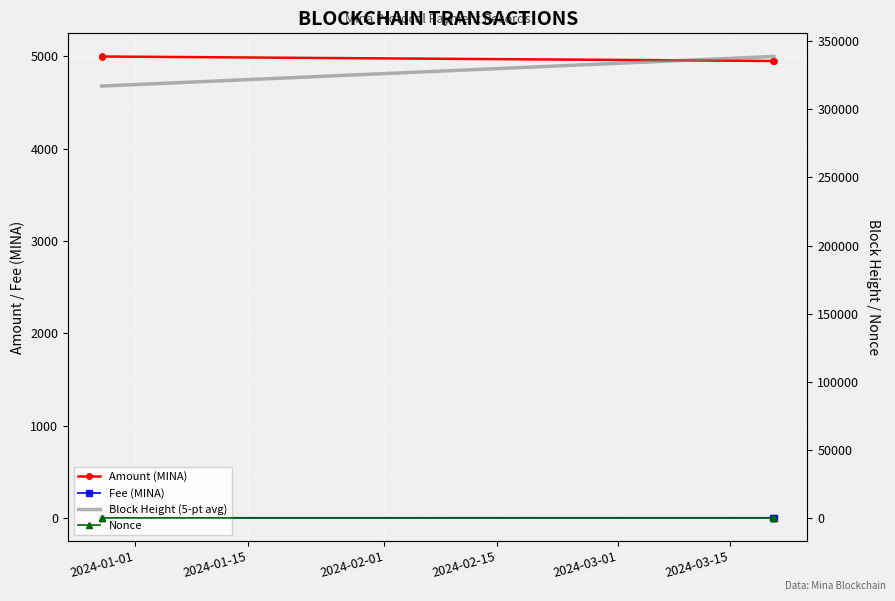

What are all the series names shown in the legend?

Amount (MINA), Fee (MINA), Block Height (5-pt avg), Nonce